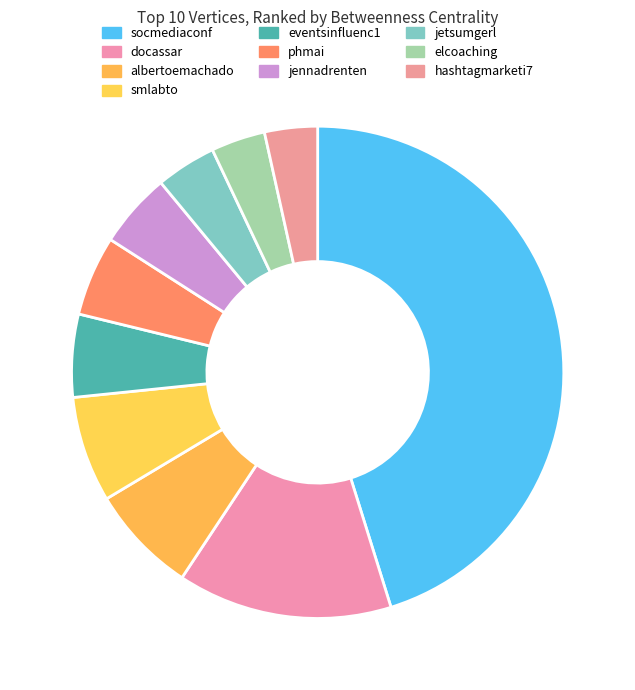

How many slices are in this pie chart?

10